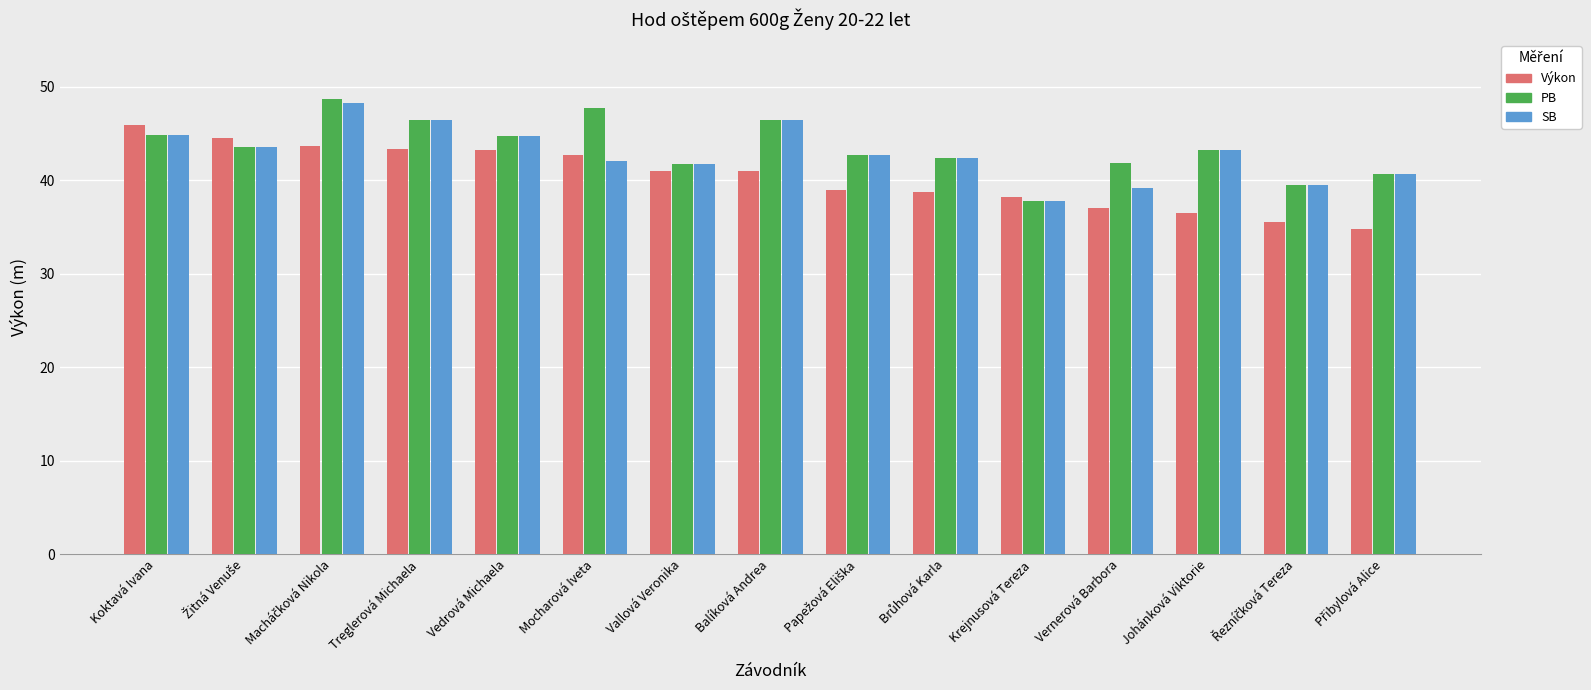

How many data points in PB are less than 43?

7